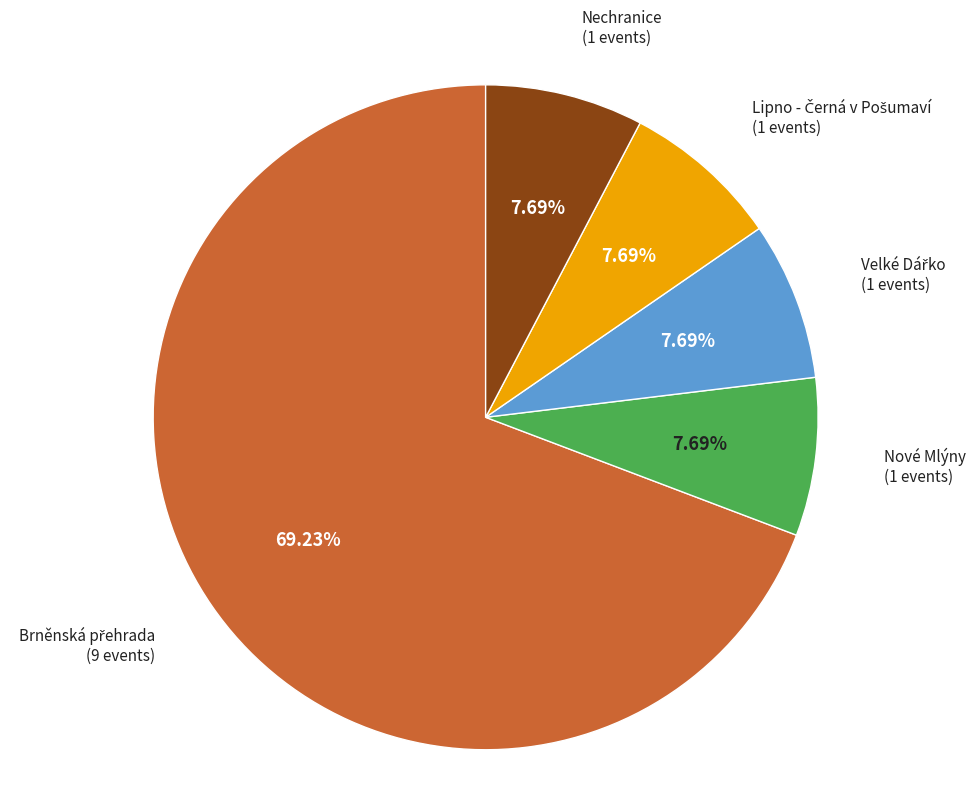

Is there a majority slice in this chart?

Yes